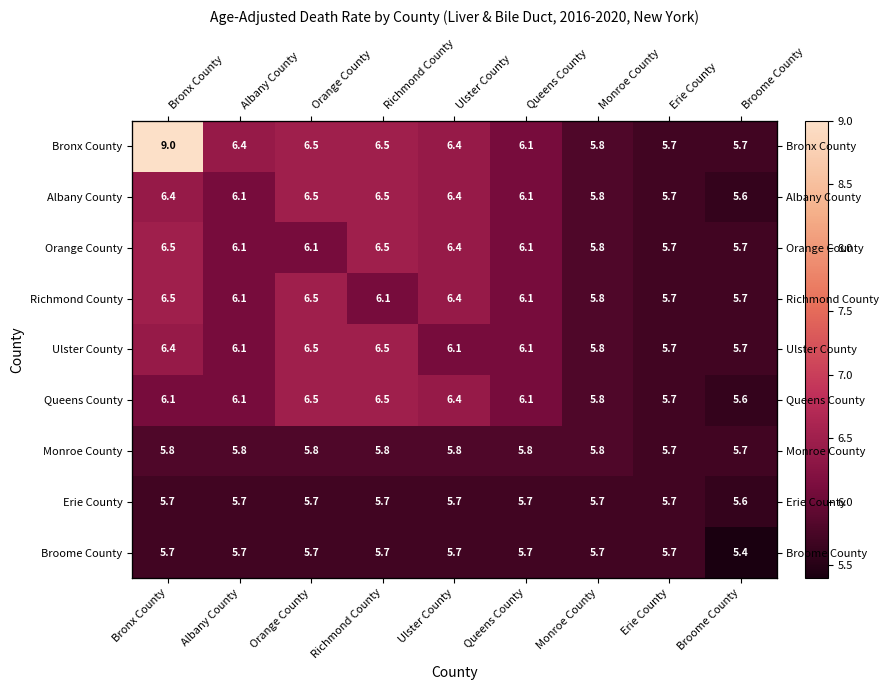

Which label corresponds to the largest value in the chart?

Bronx County